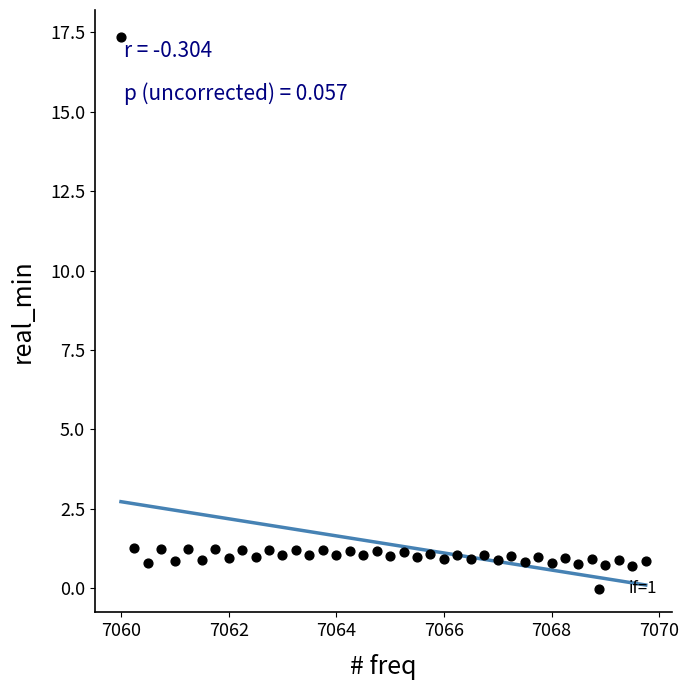

What is the range of Y values (max minus min)?

16.7